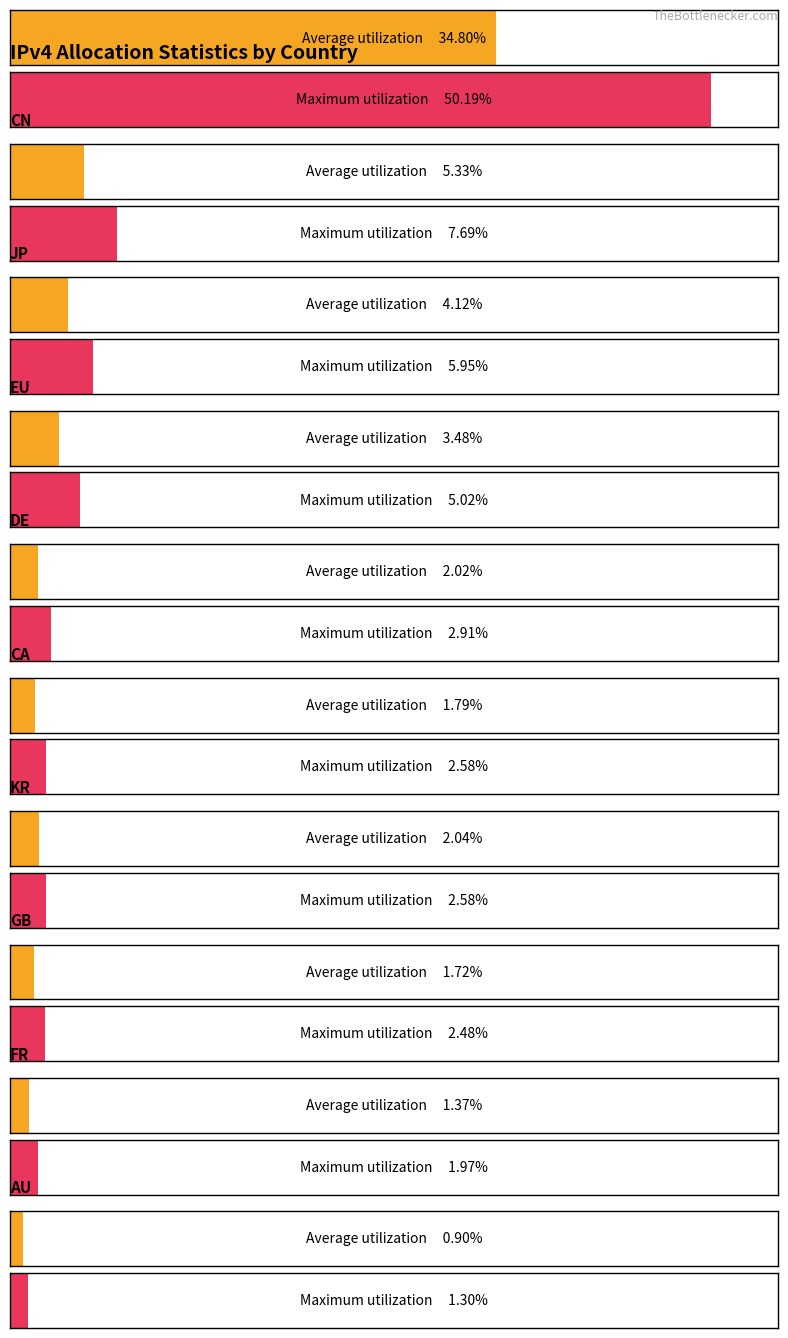

How many values in the Average utilization series are below 2?

4